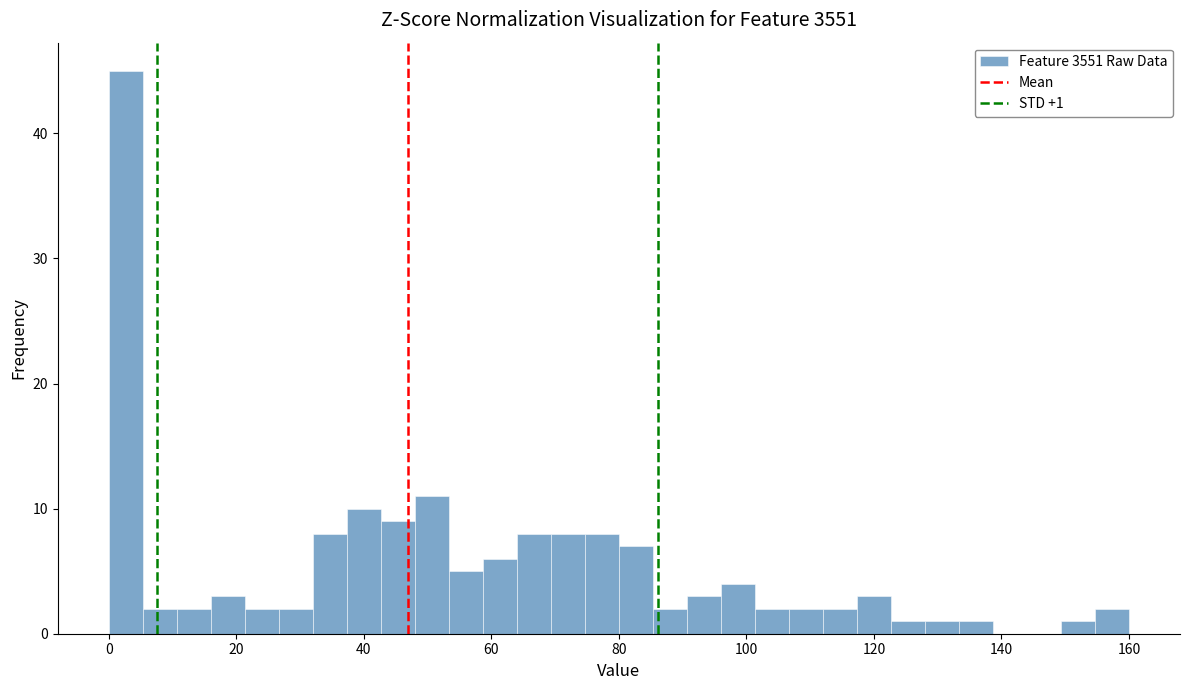

Around what value on the x-axis is the tallest bar? Give the approximate position of its centre, as read against the axis.

2